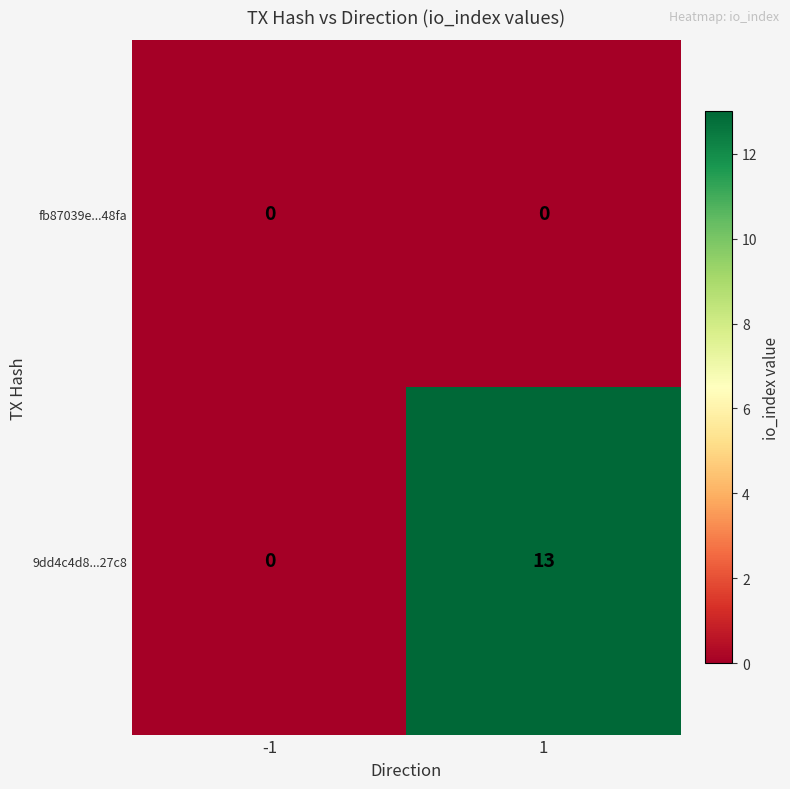

What is the sum of the 9dd4c4d8...27c8 values at 1 and -1?

13